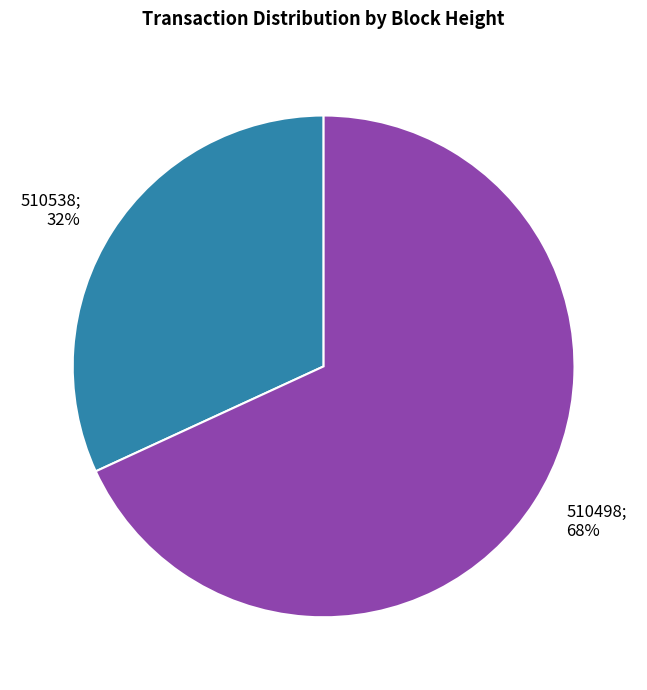

Is there a majority slice in this chart?

Yes